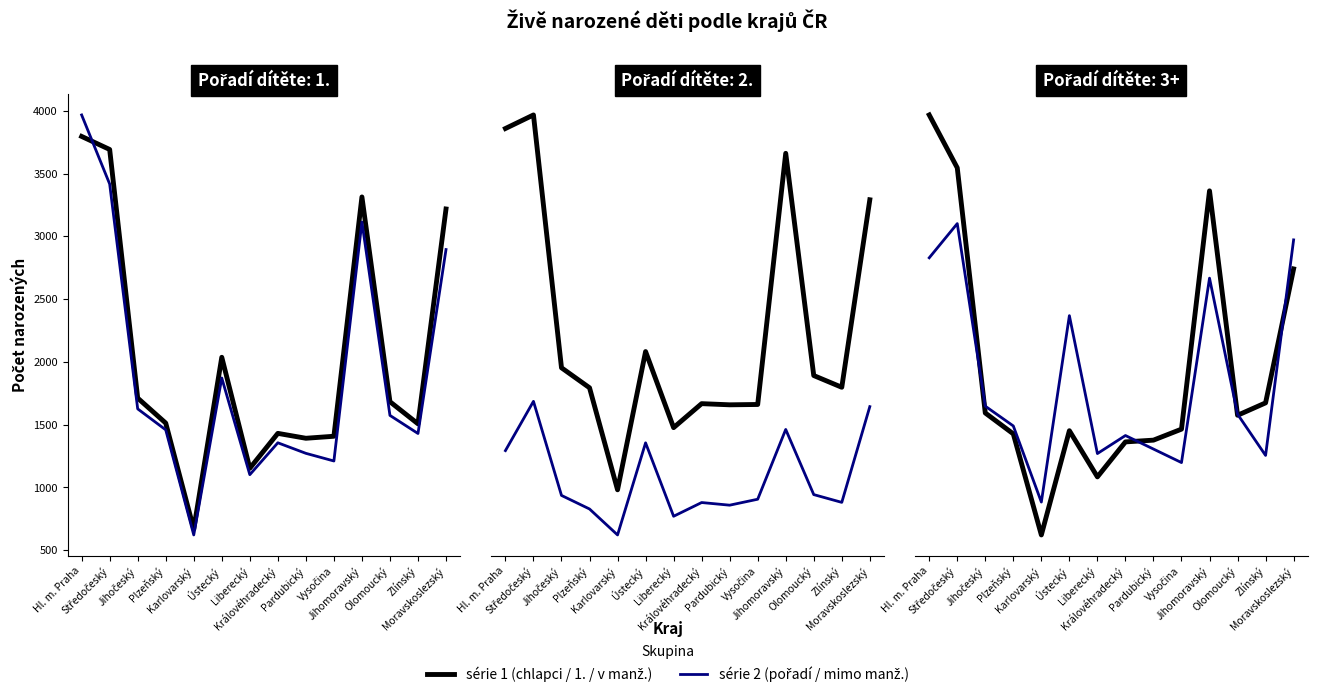

Reading left to right, extract all data points from this chart.

z toho chlapci: 3796	3692	1712	1513	669	2037	1153	1431	1392	1408	3314	1683	1507	3218
pořadí 1: 3967	3417	1626	1459	622	1872	1102	1356	1272	1211	3114	1574	1430	2895
pořadí 2: 2690	2772	1243	1122	505	1341	881	1026	1019	1021	2540	1196	1125	2259
pořadí 3+: 742	1040	471	389	232	789	345	428	412	448	870	476	429	1008
v manželství: 4349	3868	1639	1449	530	1478	1058	1376	1392	1492	3659	1618	1731	2949
mimo manželství: 3050	3361	1701	1521	829	2524	1270	1434	1311	1188	2865	1628	1253	3213